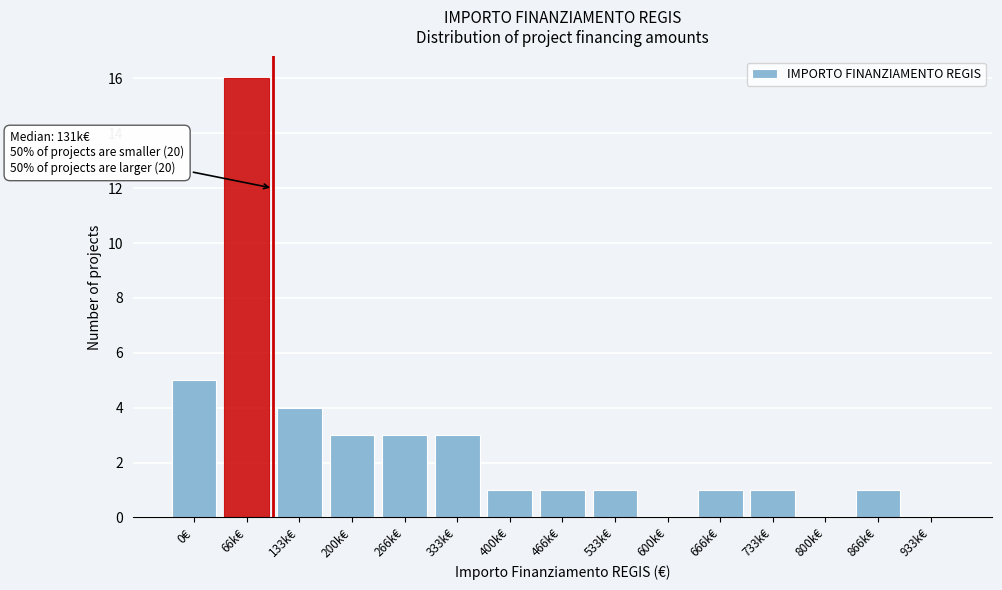

Reading right to left, what are all the values shown in this chart?

933k€=0	866k€=1	800k€=0	733k€=1	666k€=1	600k€=0	533k€=1	466k€=1	400k€=1	333k€=3	266k€=3	200k€=3	133k€=4	66k€=16	0€=5